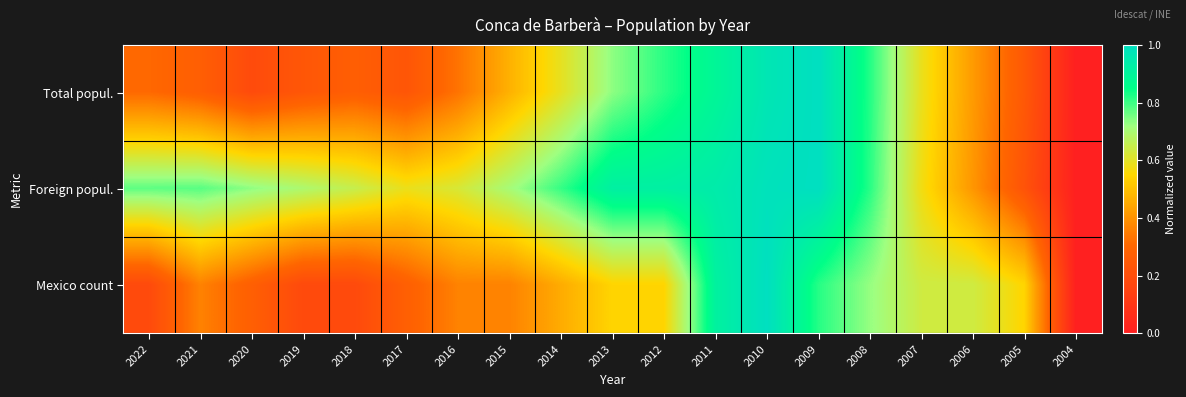

List the series in order of their peak value, lowest first.

Total popul., Foreign popul., Mexico count